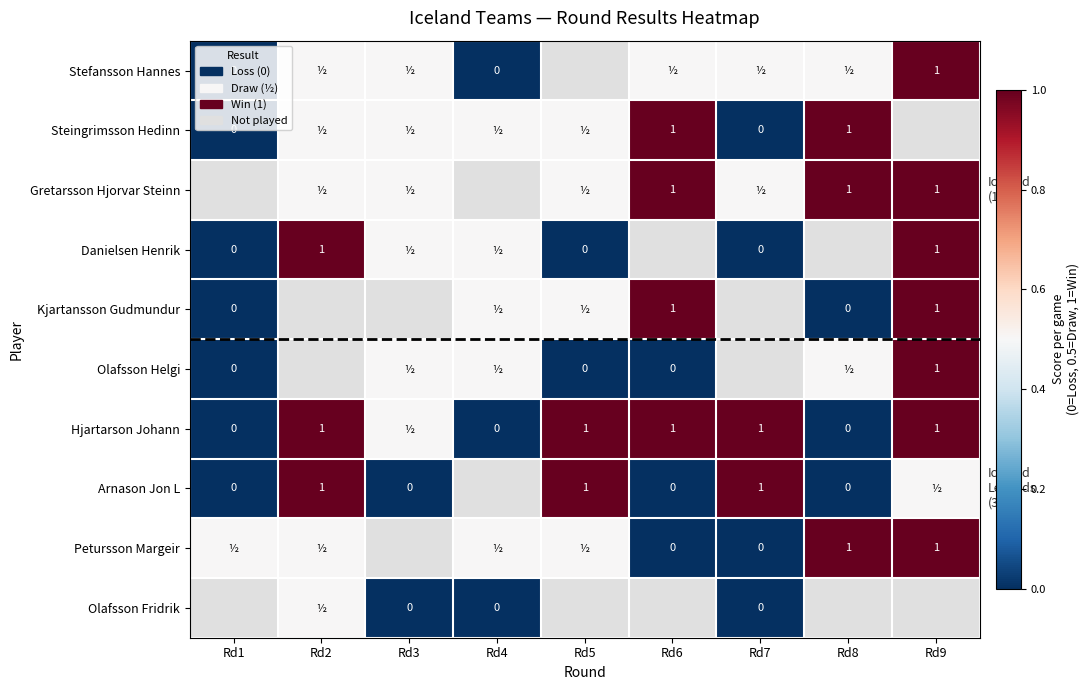

Which category has the lowest value in the Hjartarson Johann series?

Rd1